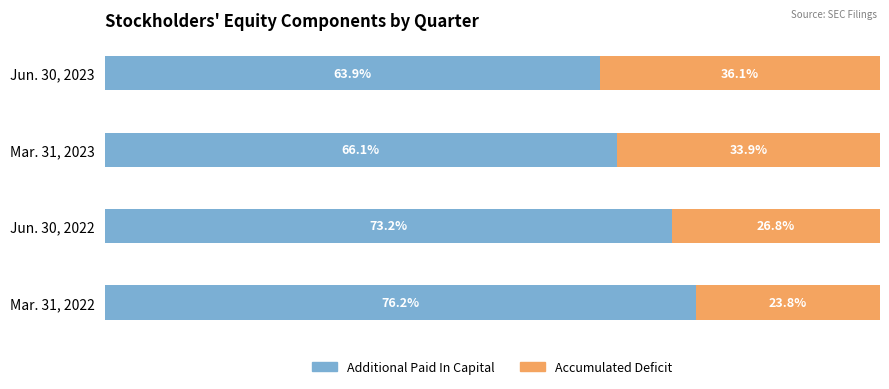

Which category has the highest value in the Additional Paid In Capital series?

Mar. 31, 2022